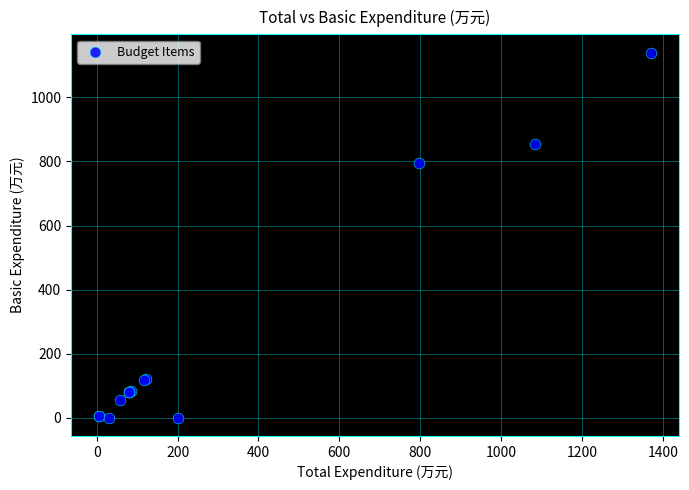

What Y value in the scatter plot is closest to 569?

796.3